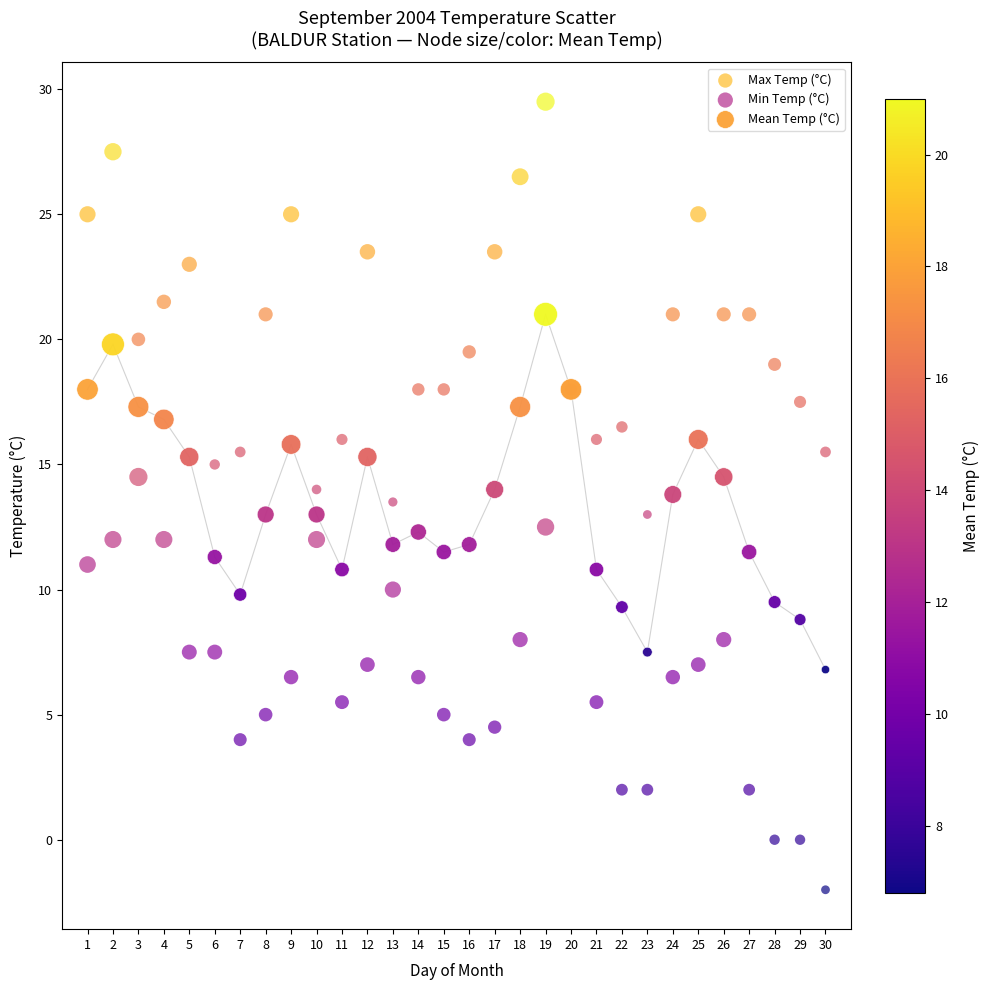

Which series contains the highest Y value?

Max Temp (°C)